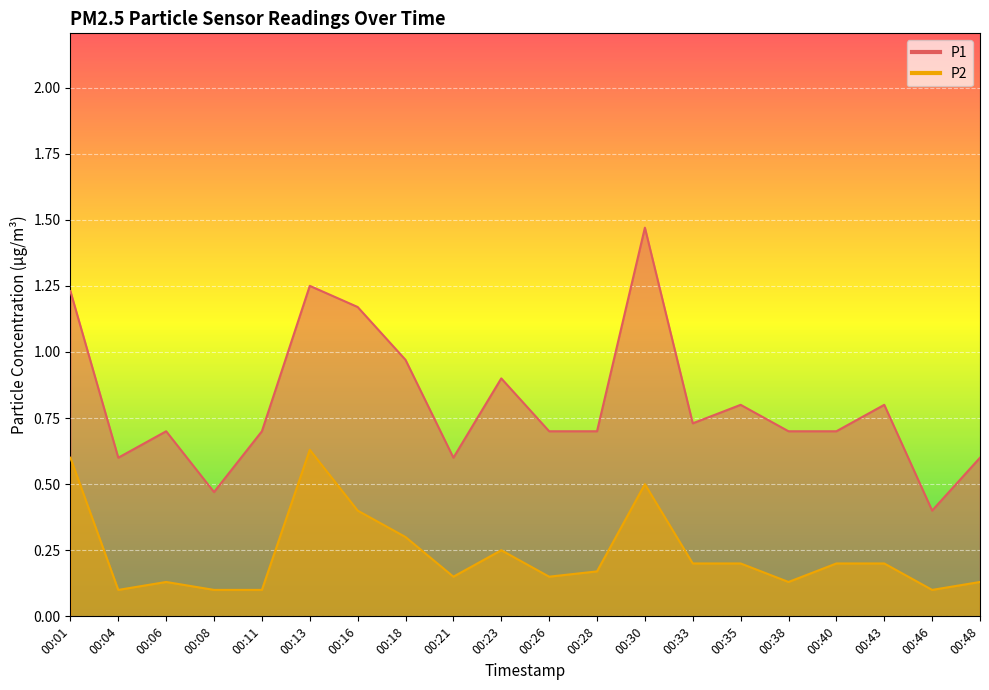

Rank the series by their average value, from lowest to highest.

P2, P1